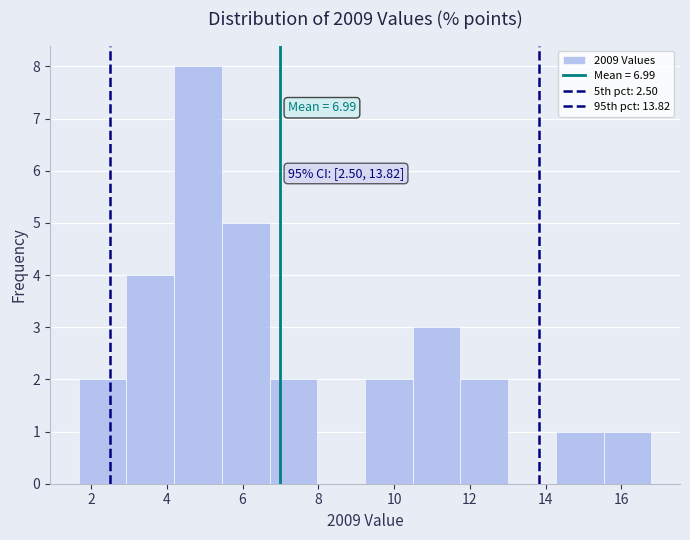

Which range on the x-axis has the tallest bar?

4.2 to 5.4